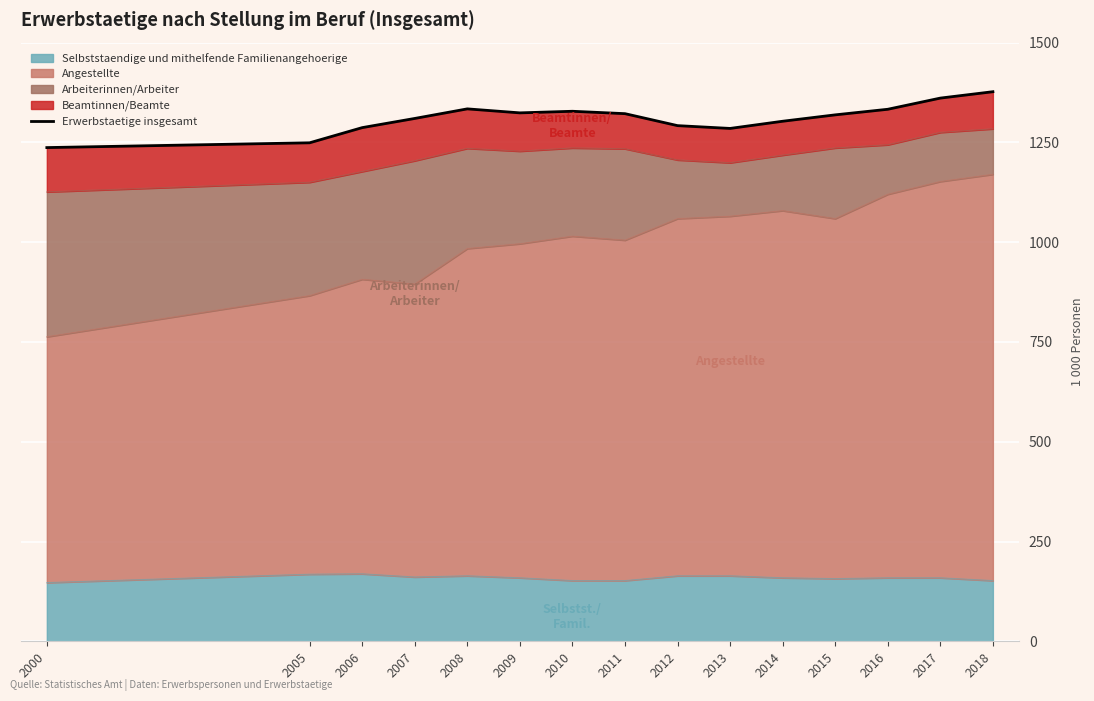

Rank the categories by value from highest to lowest.

2018, 2017, 2008, 2016, 2010, 2009, 2011, 2015, 2007, 2014, 2012, 2006, 2013, 2005, 2000